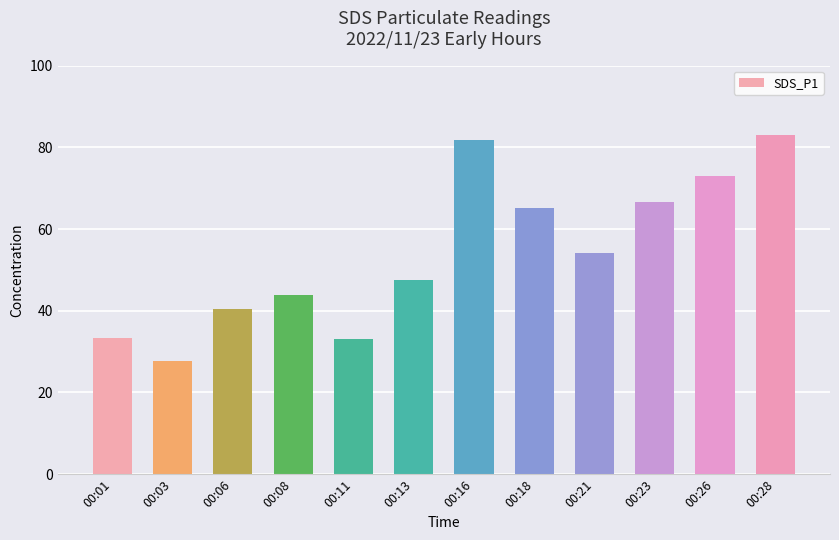

What is the difference between the second highest and second lowest values?

48.8